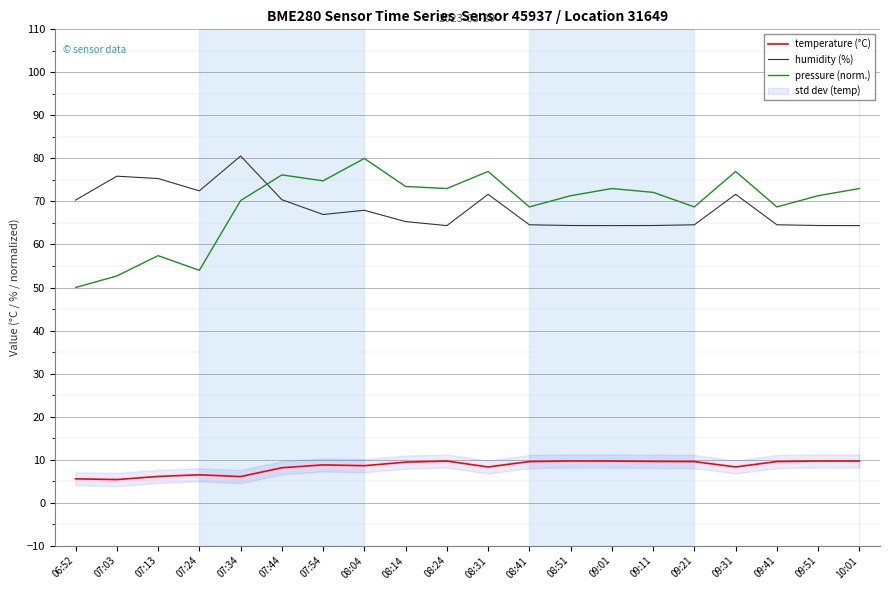

Reading left to right, what are all the values shown in this chart?

temperature (°C): 5.5	5.4	6.1	6.5	6.1	8.1	8.8	8.6	9.4	9.7	8.3	9.6	9.7	9.7	9.6	9.6	8.3	9.6	9.7	9.7
humidity (%): 70.3	75.9	75.3	72.5	80.6	70.4	67.0	68.0	65.3	64.4	71.7	64.6	64.4	64.4	64.4	64.6	71.7	64.6	64.4	64.4
pressure (norm.): 50.0	52.7	57.4	54.0	70.2	76.2	74.8	80.0	73.5	73.0	77.0	68.7	71.3	73.0	72.1	68.7	77.0	68.7	71.3	73.0